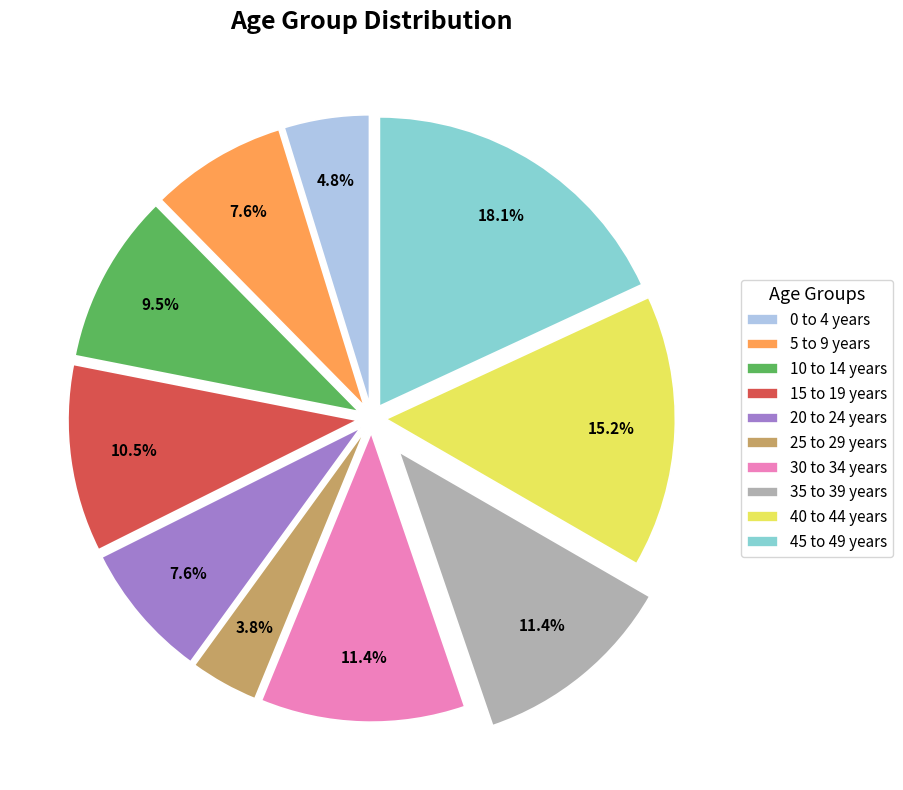

Does any single category account for the majority?

No